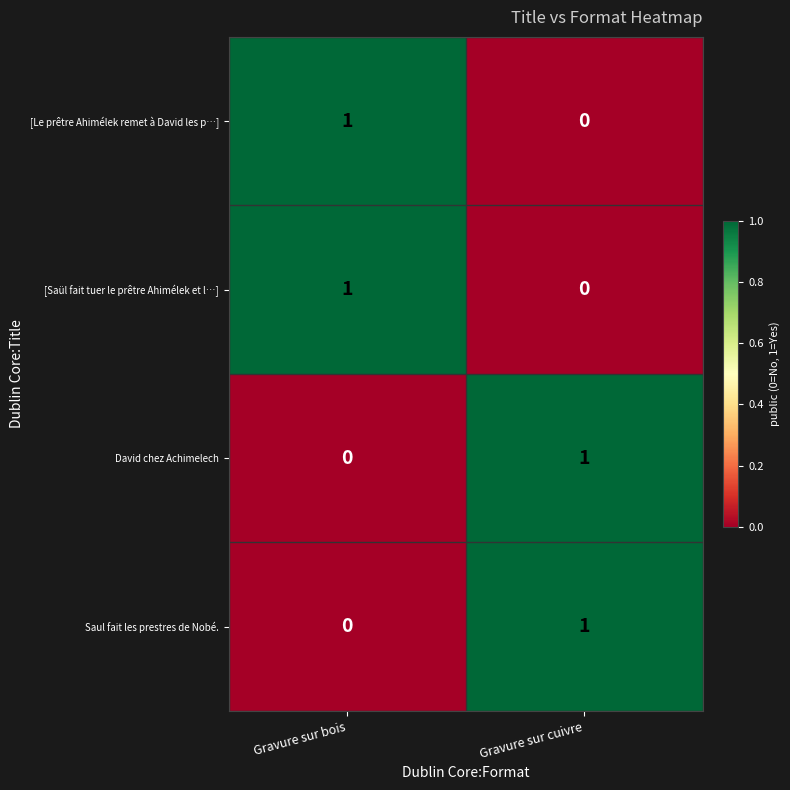

Is it true that [Saül fait tuer le prêtre Ahimélek et l…] equals 1 at Gravure sur bois?

True